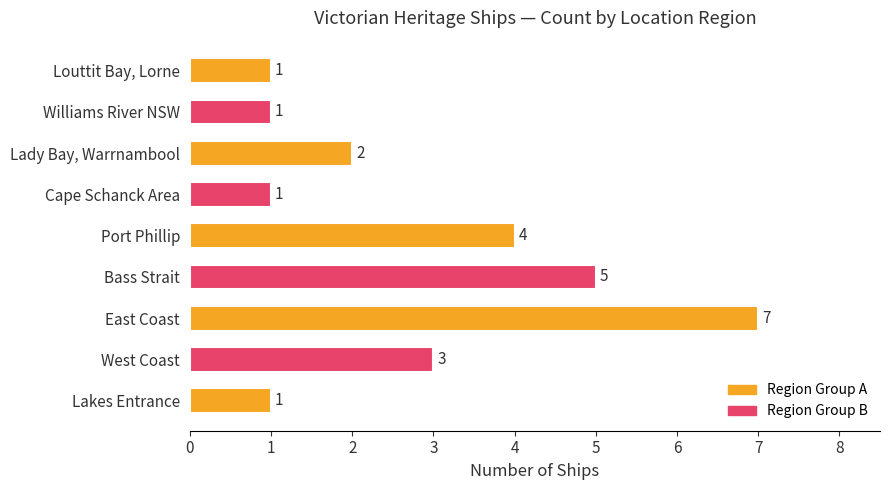

The chart shows a value of 0 at Williams River NSW. True or false?

False